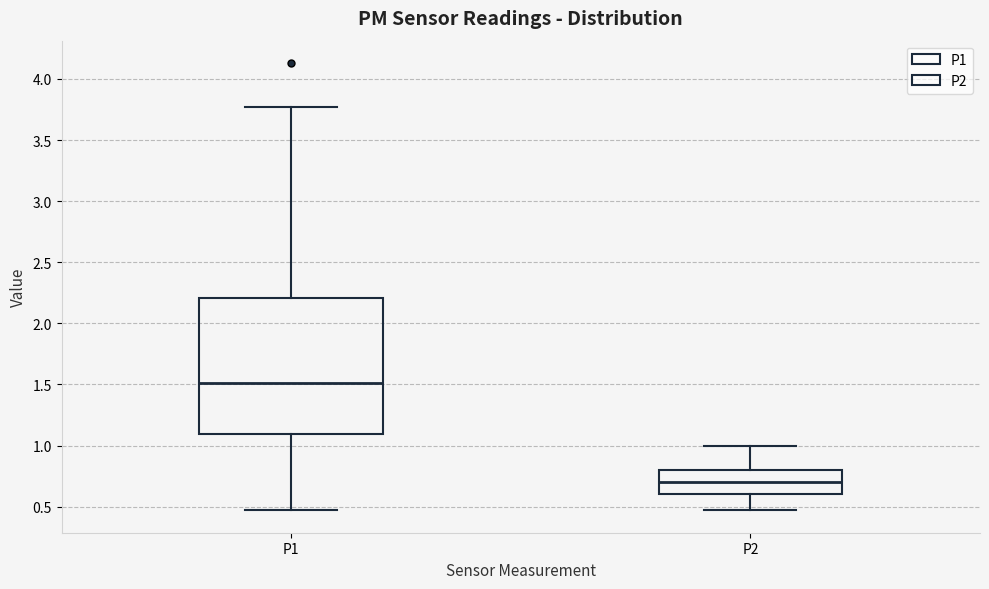

Reading left to right, read every box against the y-axis: the position of its median line, the range the box covers, and the ends of its whiskers. The values are not printed on the chart, so give them approximately, as read against the axis.

P1: median 1.50, box 1.10 to 2.20, whiskers 0.45 to 3.75
P2: median 0.70, box 0.60 to 0.80, whiskers 0.45 to 1.00